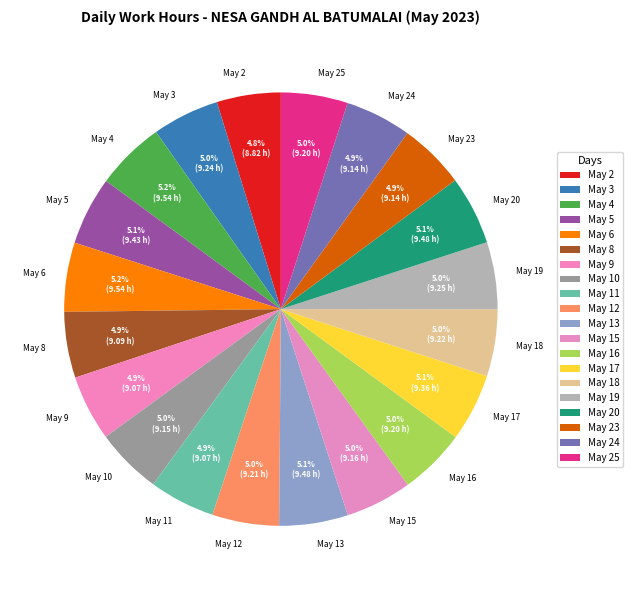

Does May 11 account for over 50% of the chart?

No